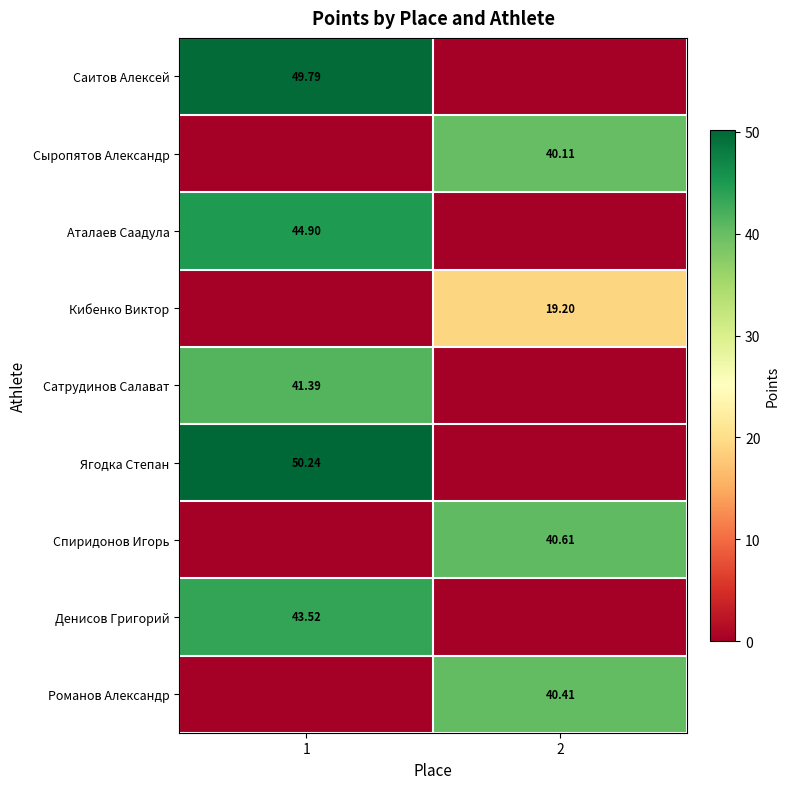

Is it true that Денисов Григорий equals 0.0 at 2?

True